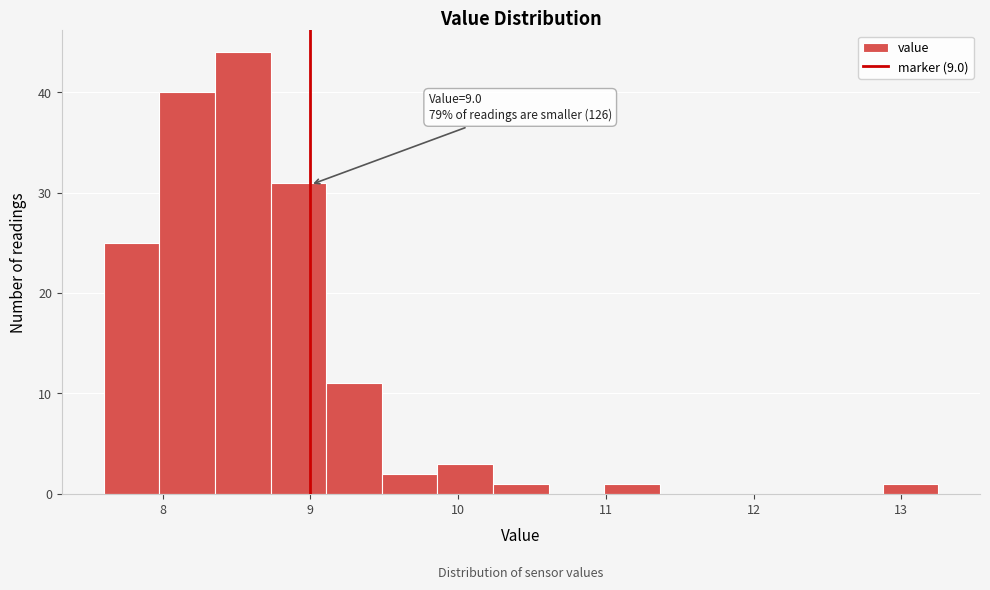

Read against the x-axis, roughly where is the centre of the tallest bar?

8.5